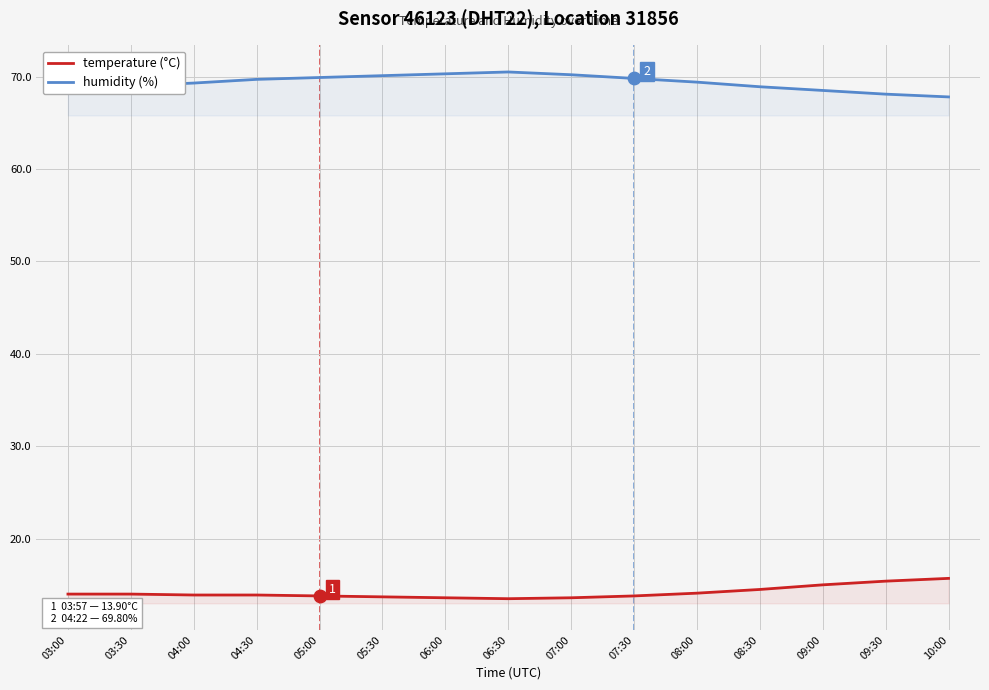

What are all the series names shown in the legend?

temperature (°C), humidity (%)